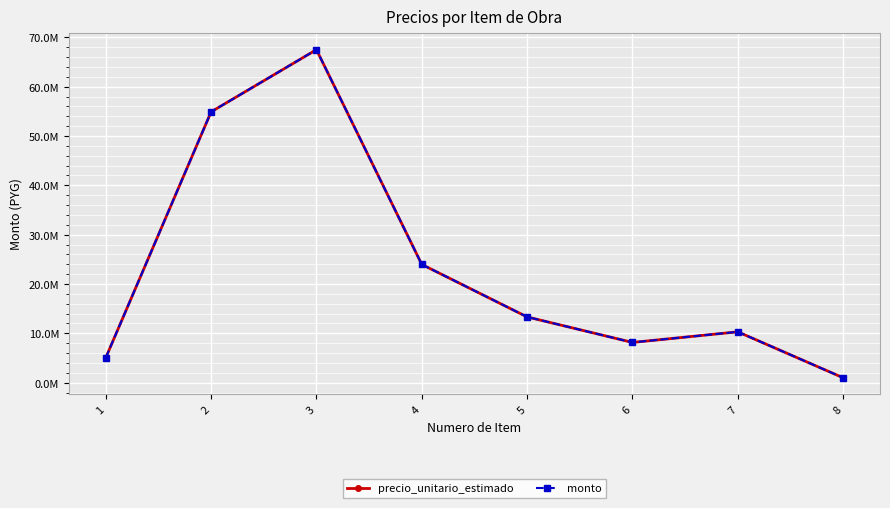

What is the maximum value for monto?

67500000